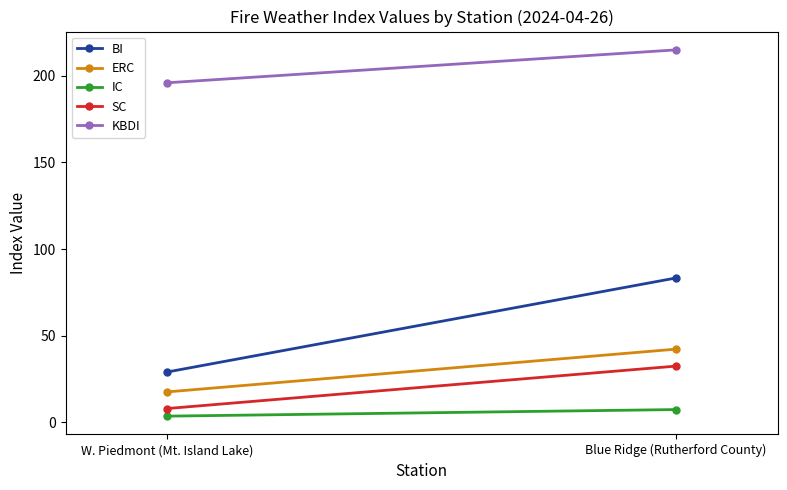

Which series has the largest range (max minus min)?

BI